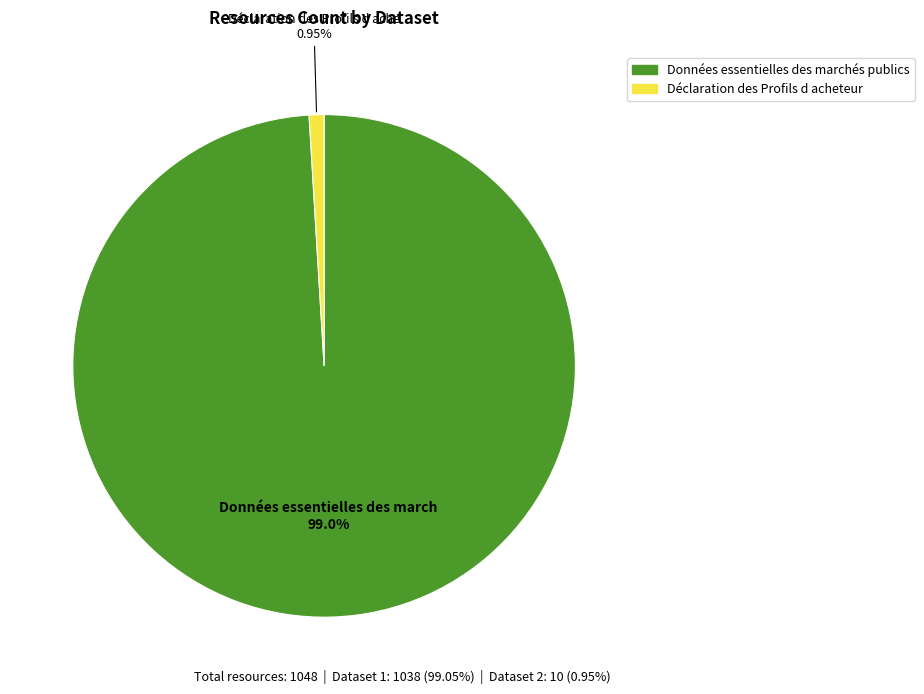

How many segments does this pie chart have?

2